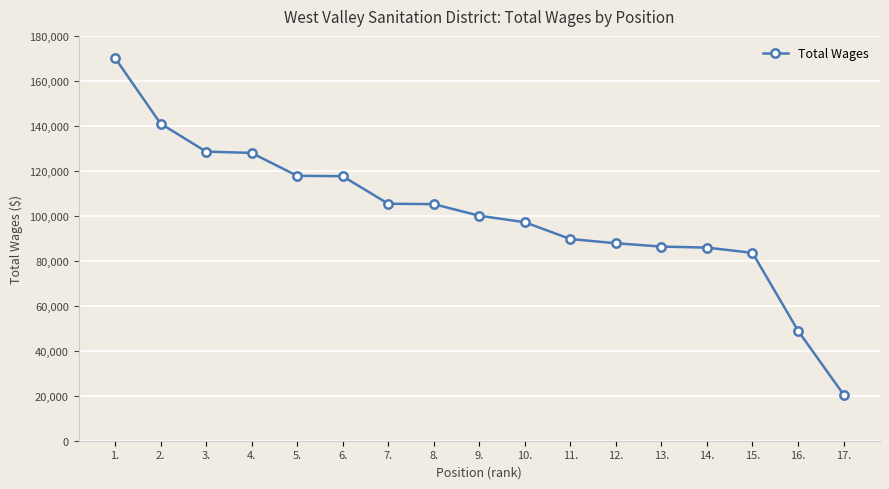

At which category does the chart reach its minimum across all series?

17.